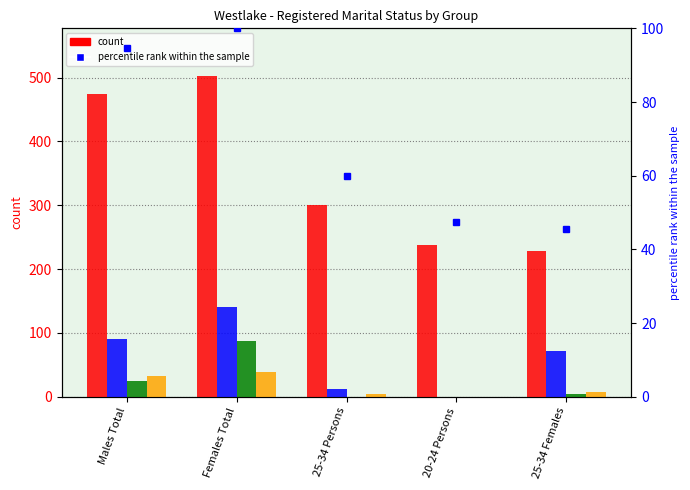

What is the label of the 4th bar from the right?

Females Total